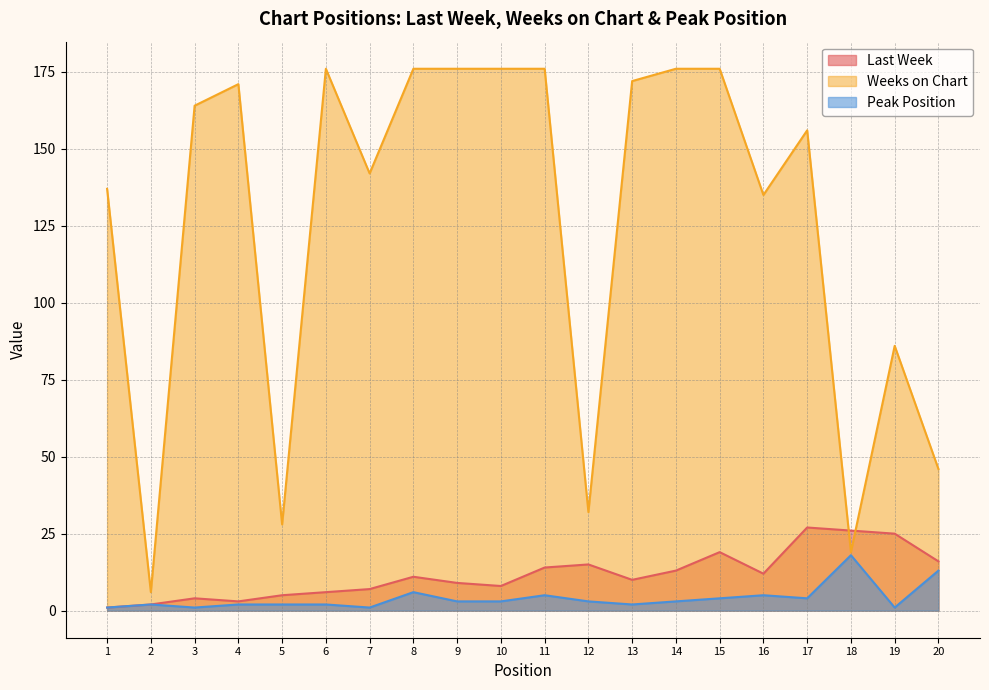

What is the lowest value of the Weeks on Chart series?

6